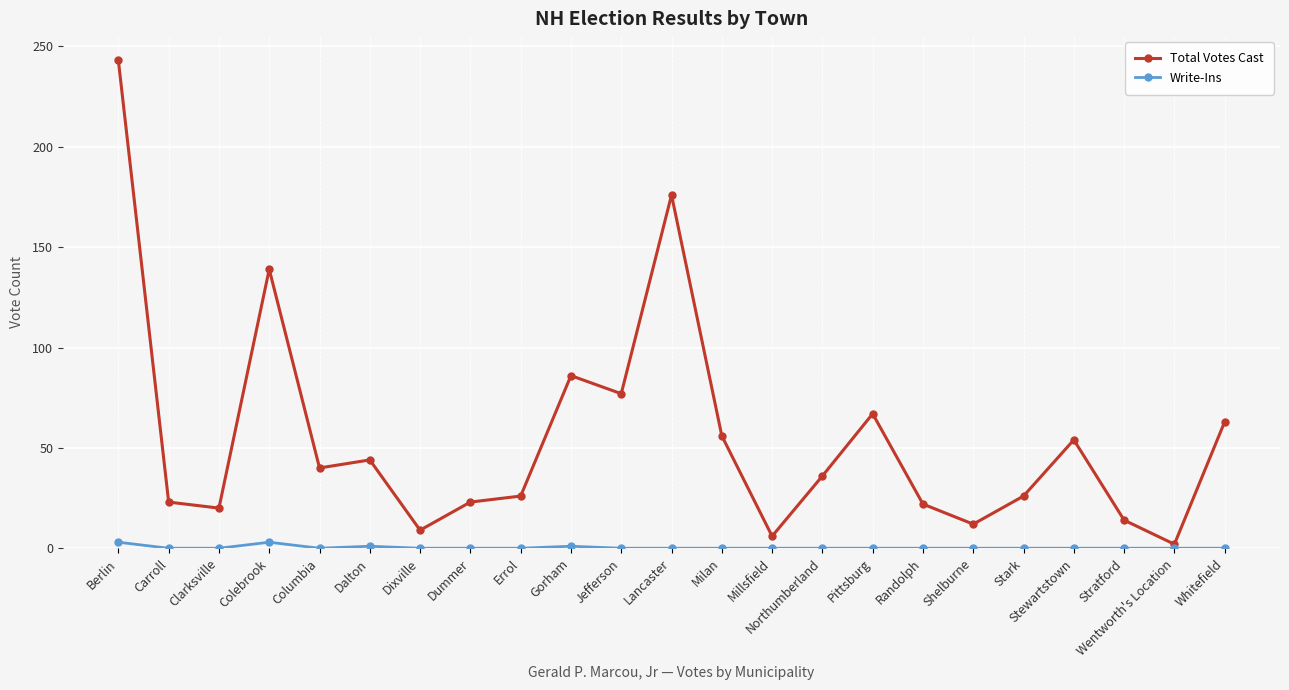

The Total Votes Cast series shows 2 at Wentworth's Location. True or false?

True